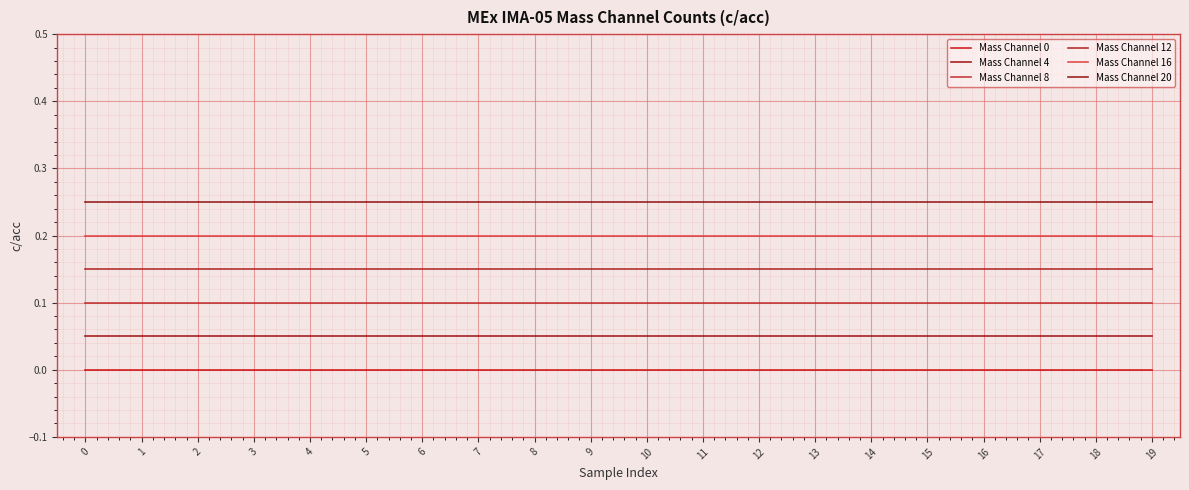

Does the chart have visible grid lines?

Yes